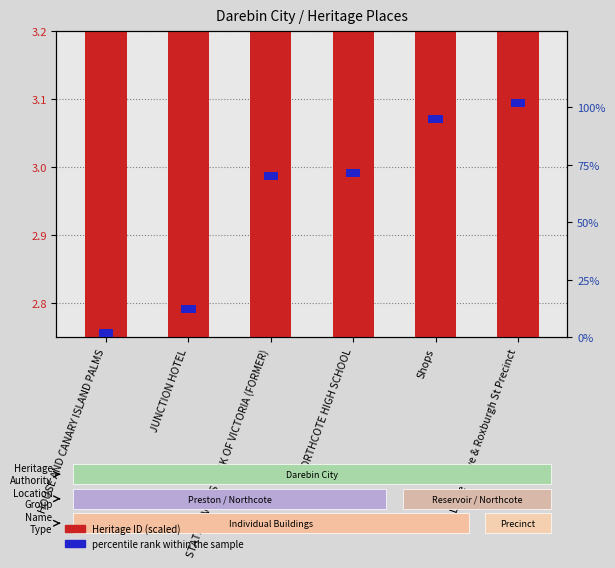

What is the minimum value shown in the chart?

2.8